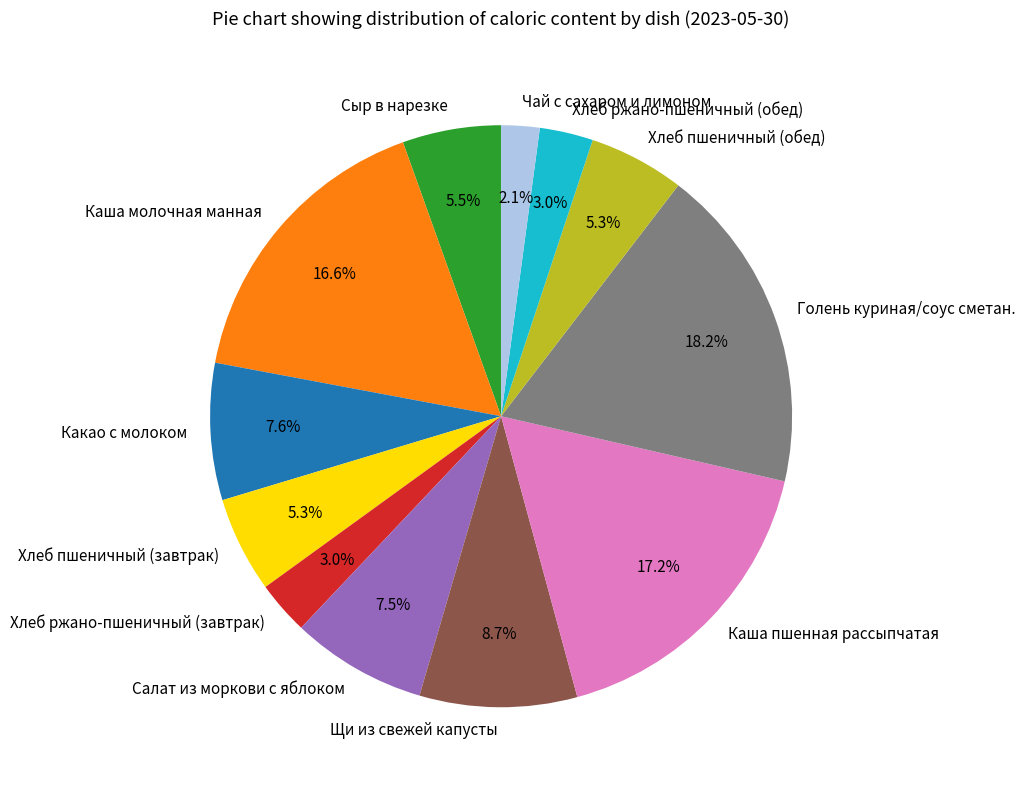

To the nearest percent, what is the combined percentage of Щи из свежей капусты and Каша пшенная рассыпчатая?

26%